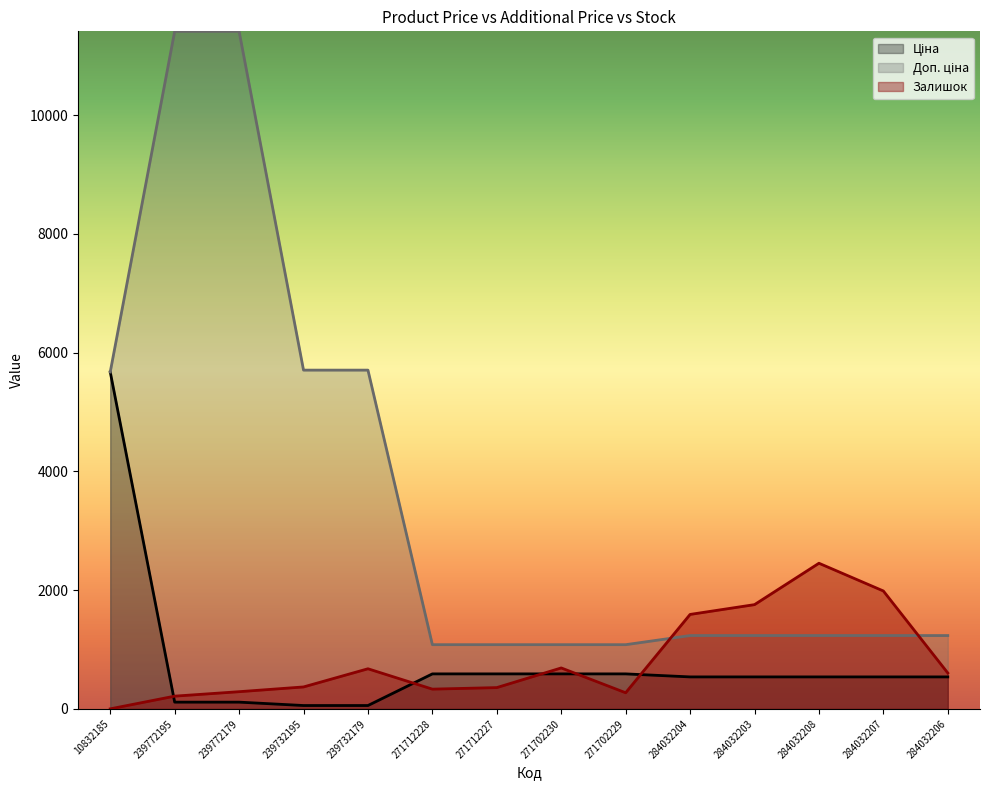

Reading left to right, what are all the values shown in this chart?

Ціна: 5673.8	114.1	114.1	57.0	57.0	589.9	589.9	589.9	589.9	539.0	539.0	539.0	539.0	539.0
Доп. ціна: 5673.8	11410.0	11410.0	5705.0	5705.0	1081.7	1081.7	1081.7	1081.7	1235.4	1235.4	1235.4	1235.4	1235.4
Залишок: 1.0	215.0	290.0	370.0	676.0	333.0	359.0	690.0	272.0	1591.0	1756.0	2453.0	1986.0	605.0